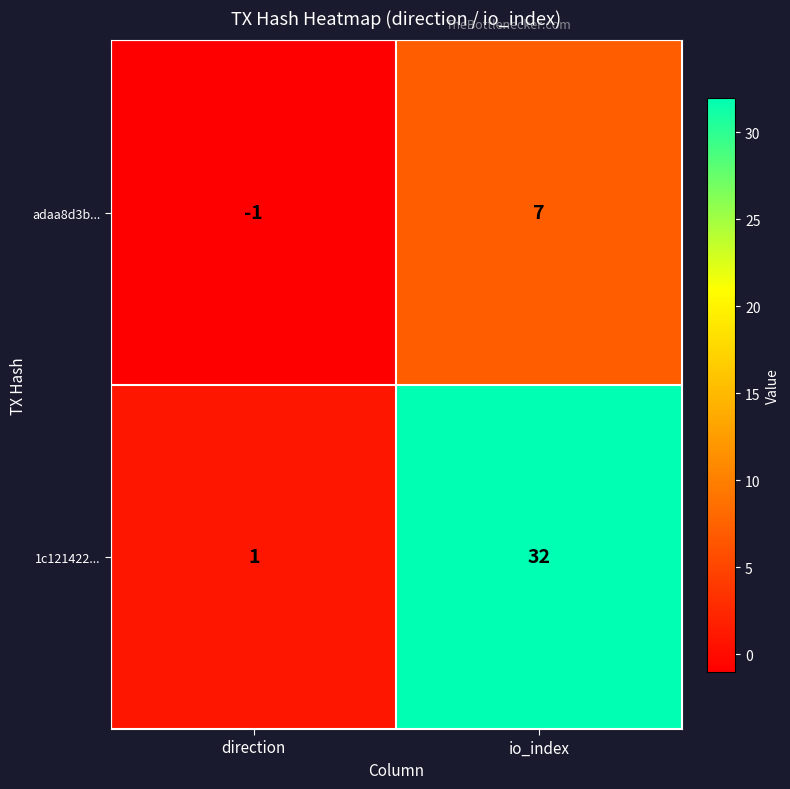

Which series has the largest total across all categories?

1c121422...